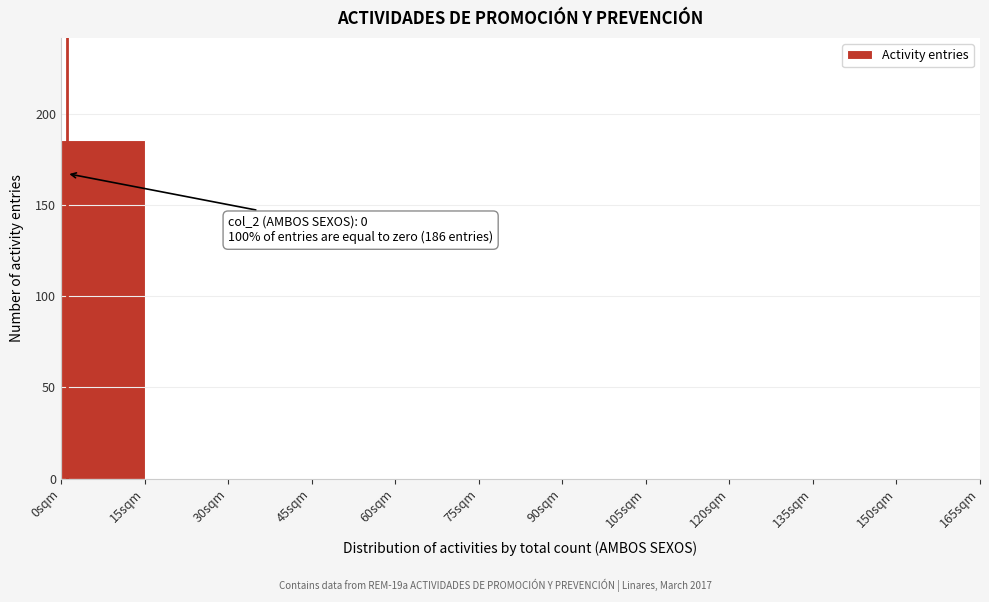

Which range on the x-axis has the tallest bar?

0 to 15